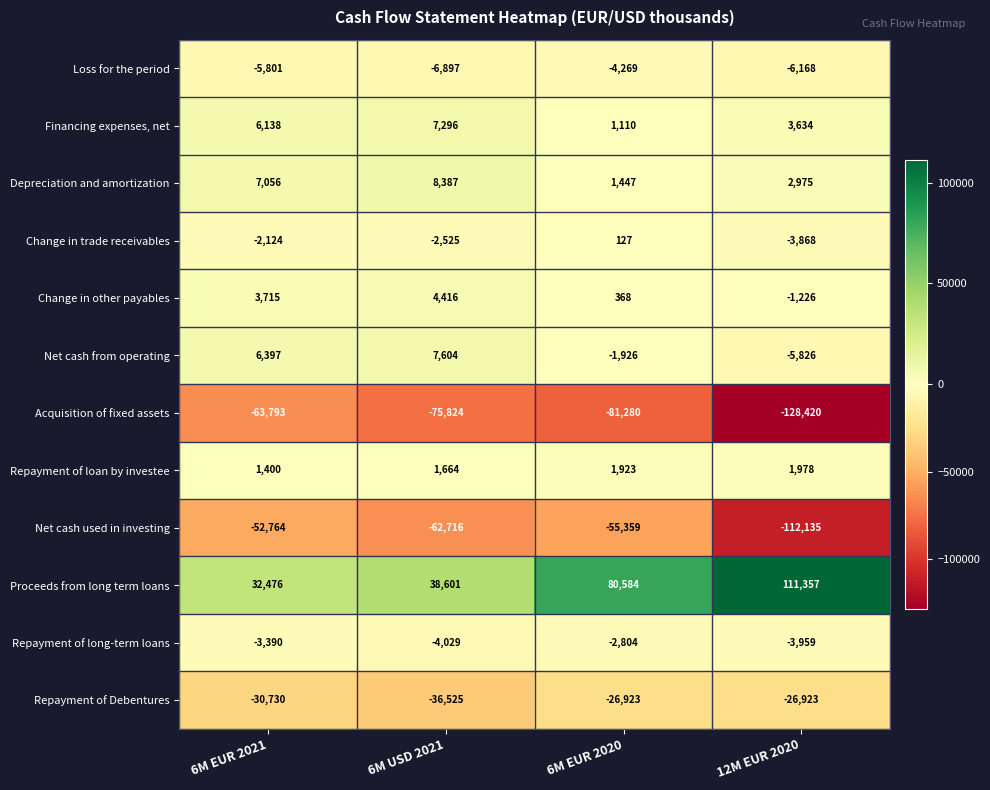

How many data points in Change in trade receivables are above -2124?

1